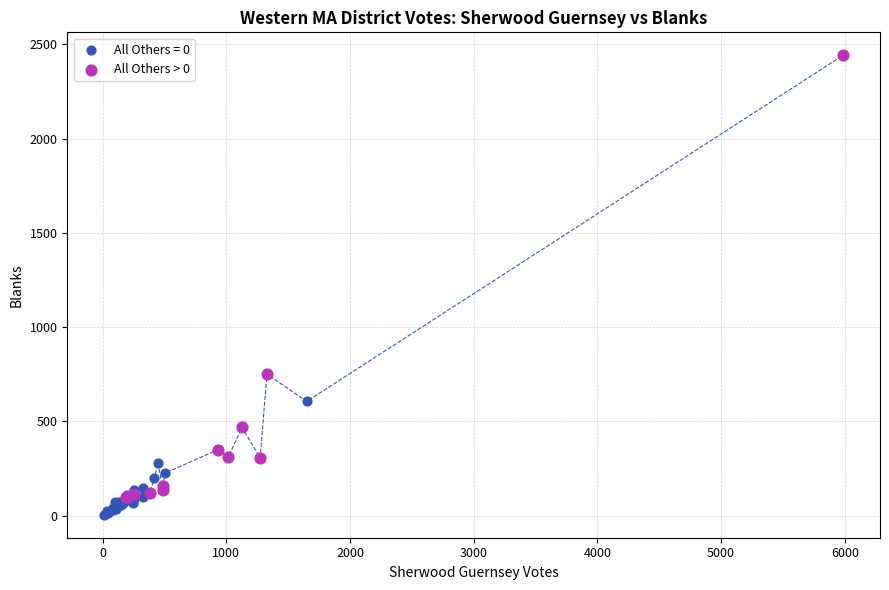

Which series contains the highest Y value?

All Others > 0